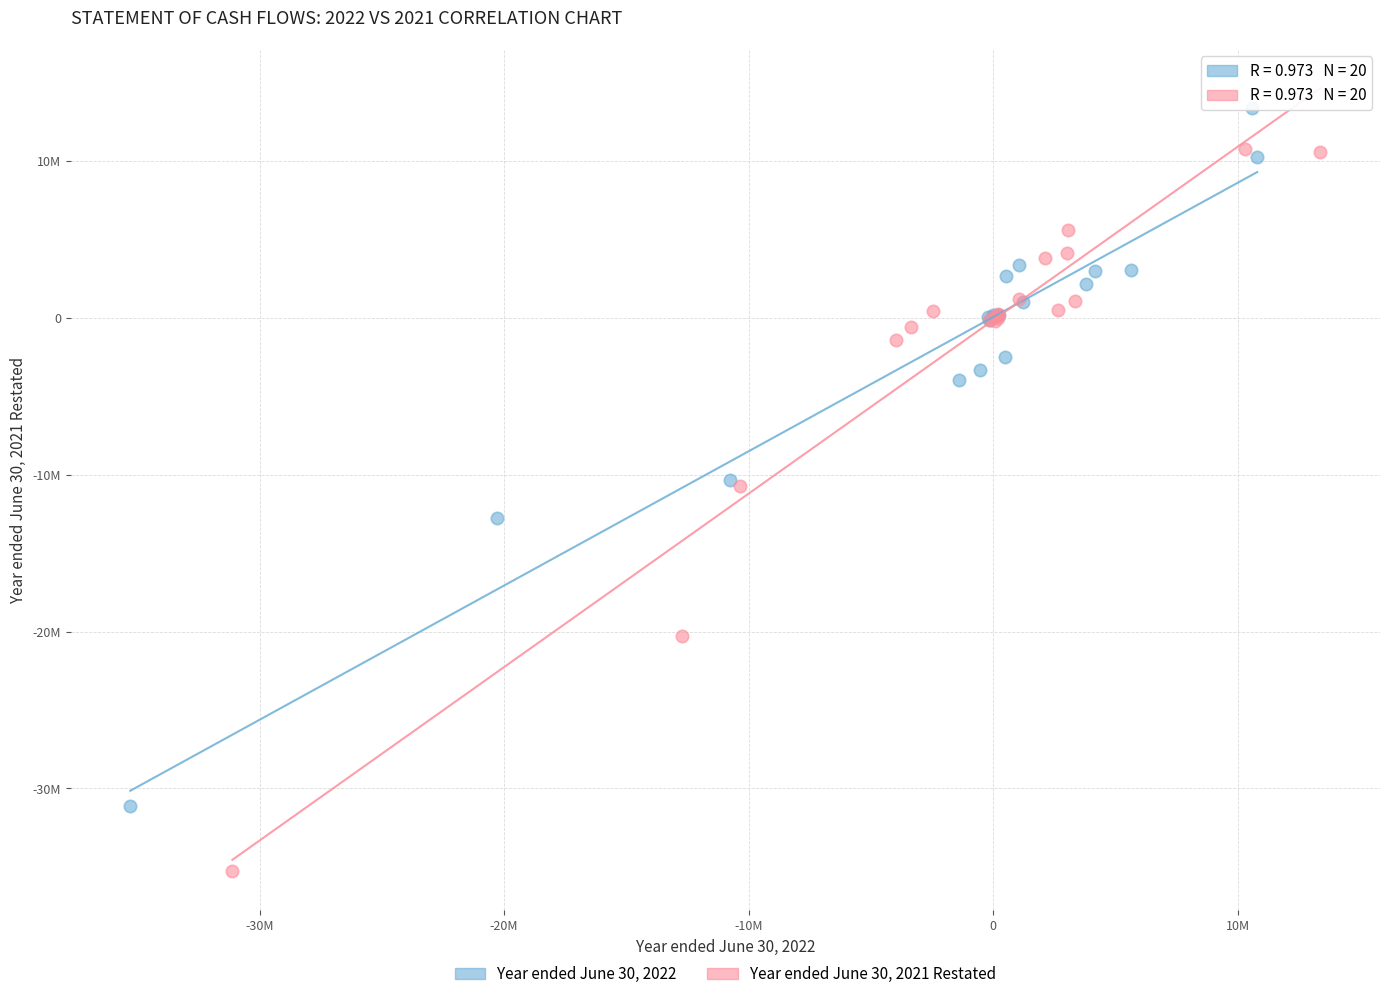

Which series has the largest Y range (max minus min)?

Year ended June 30, 2021 Restated